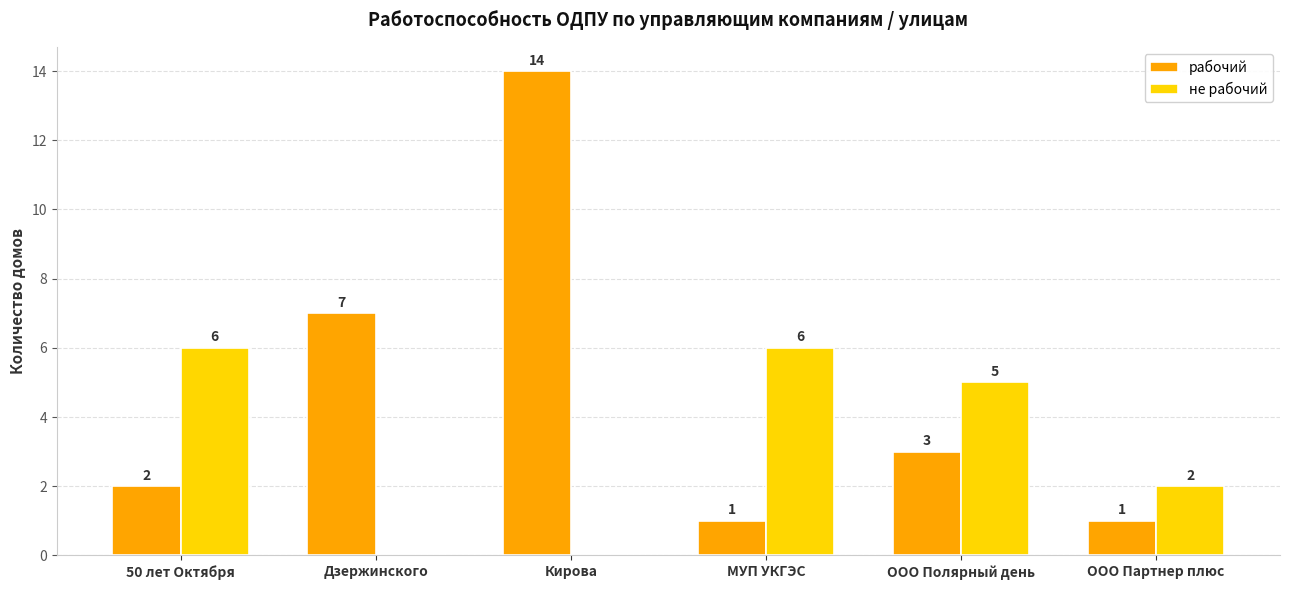

What is the total value across all series at ООО Полярный день?

8